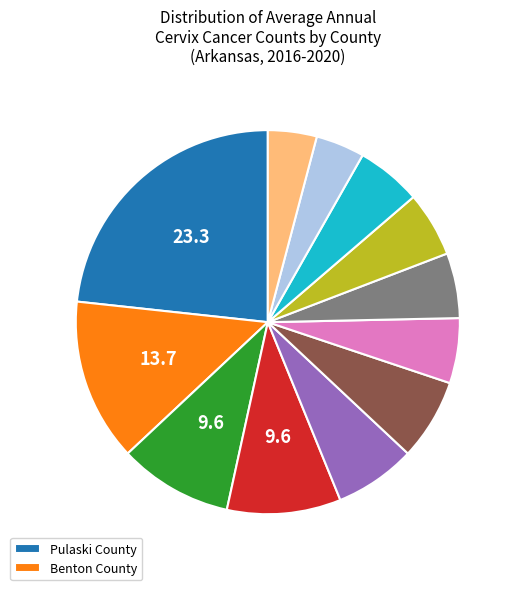

How many segments does this pie chart have?

12